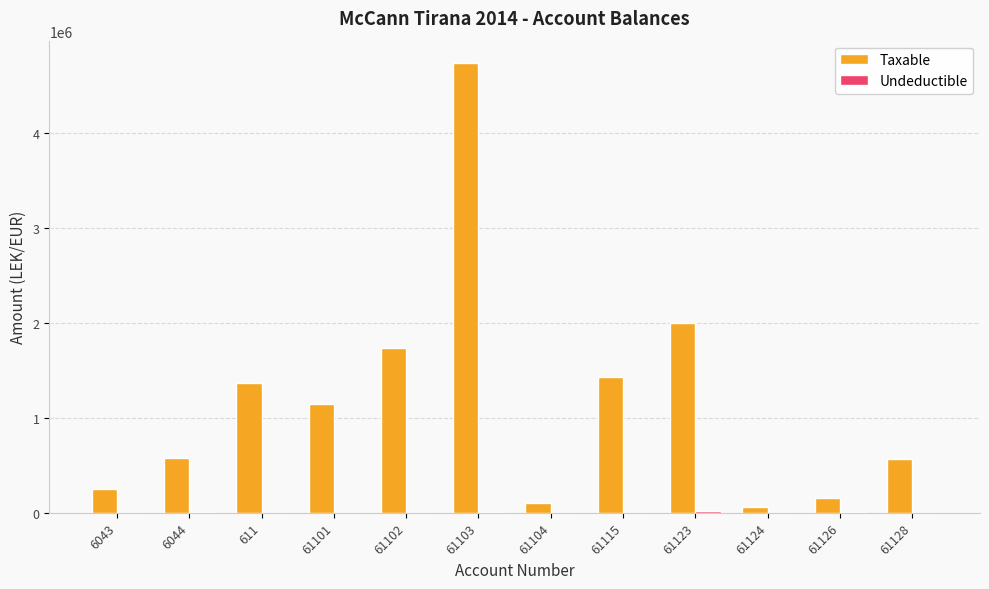

What is the sum of all Taxable values?

14125713.8